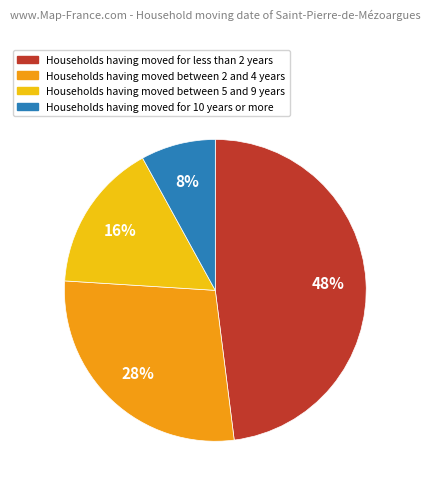

To the nearest percent, what is the difference between the largest and smallest slice percentages?

40%